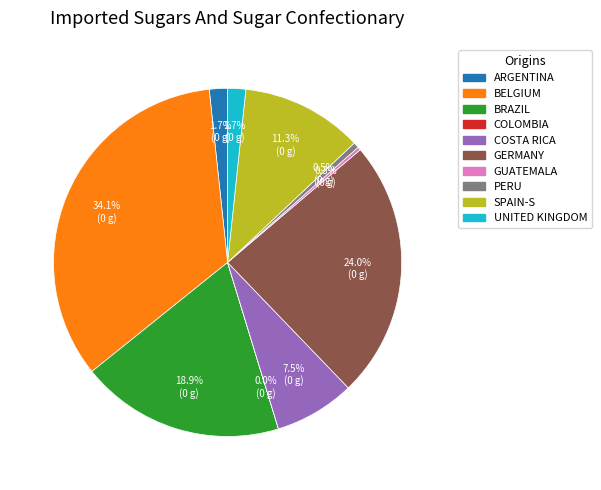

Is there any slice that represents more than half of the pie?

No